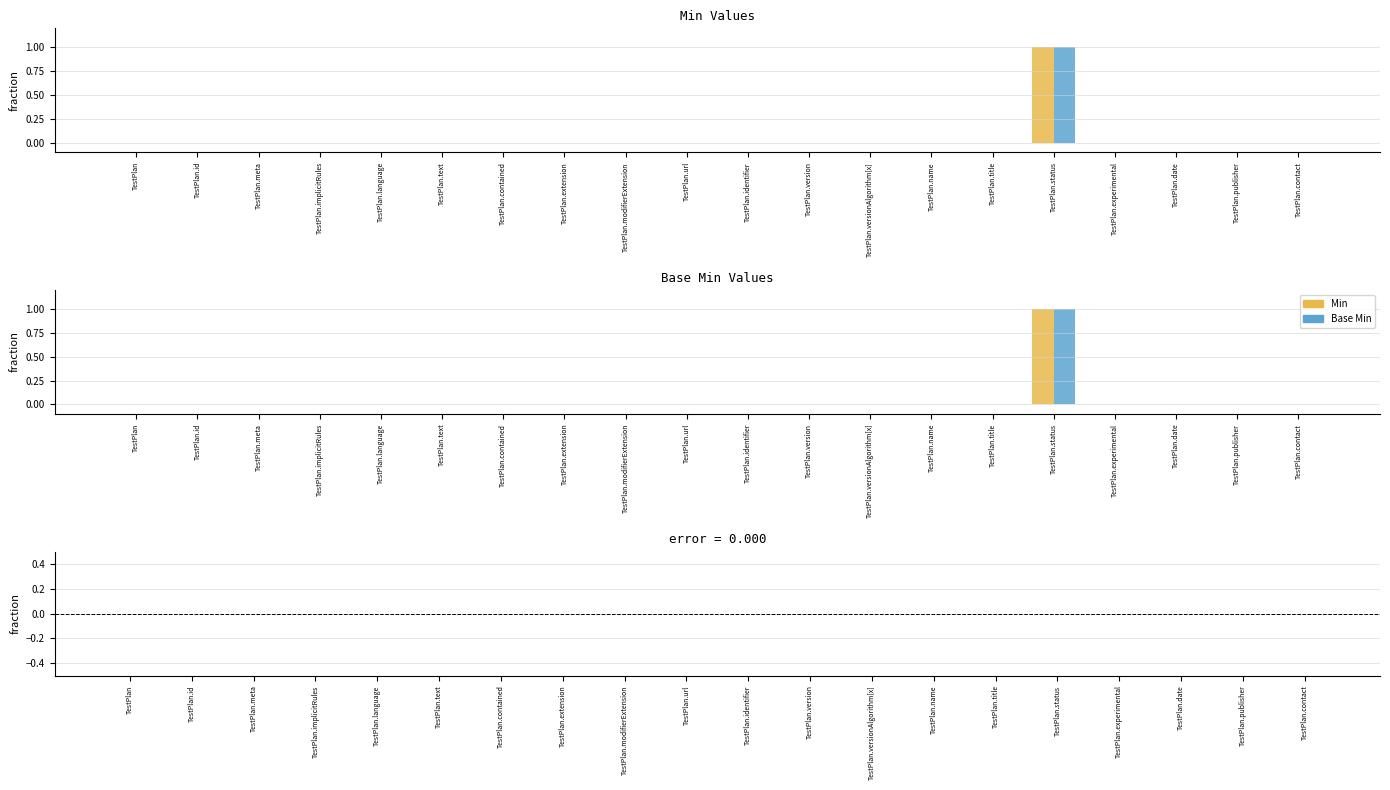

At which label does Min - Base Min reach its peak?

TestPlan